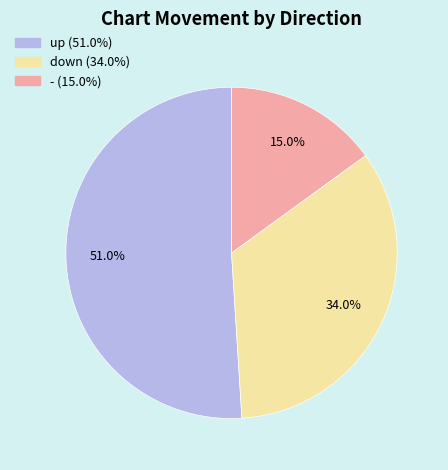

What is the smallest slice in the pie chart?

-